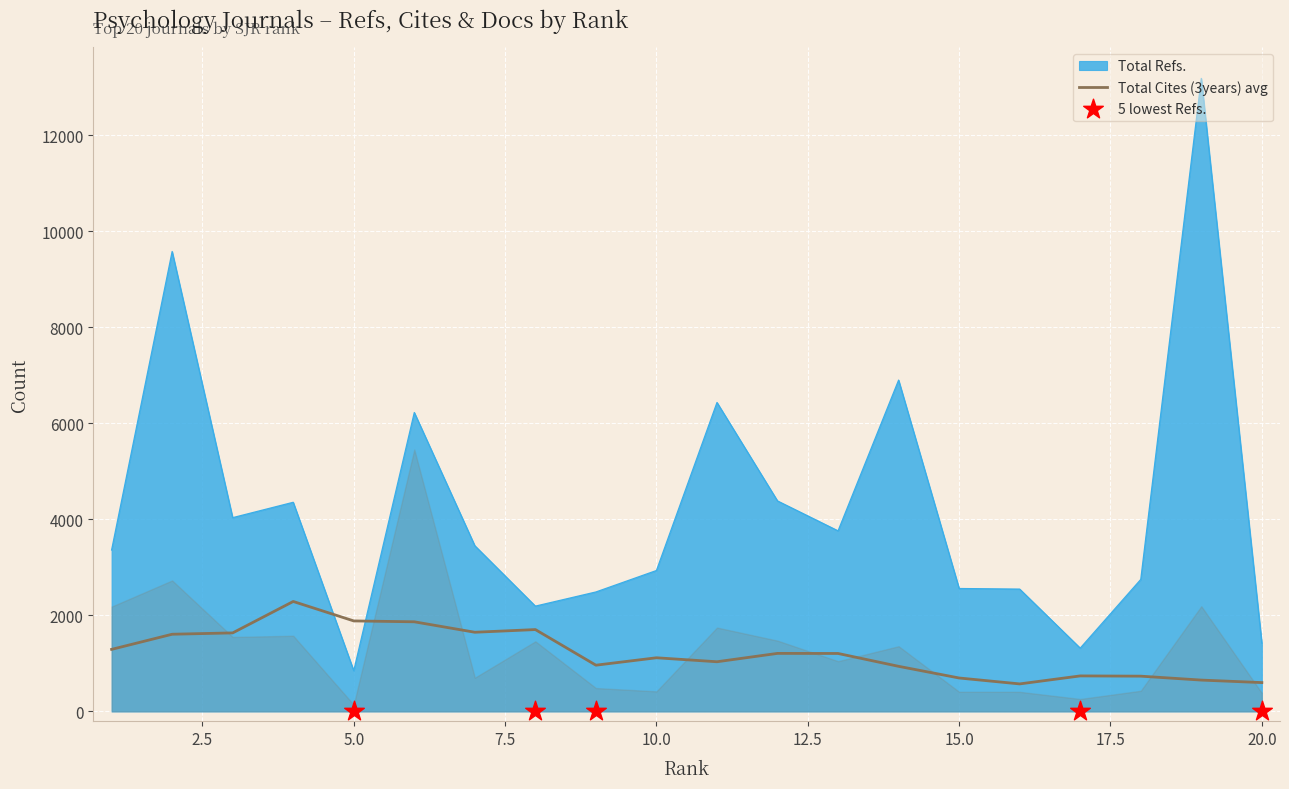

Is the value of Total Refs. at 4 greater than the value of Total Cites (3years) at 1?

Yes